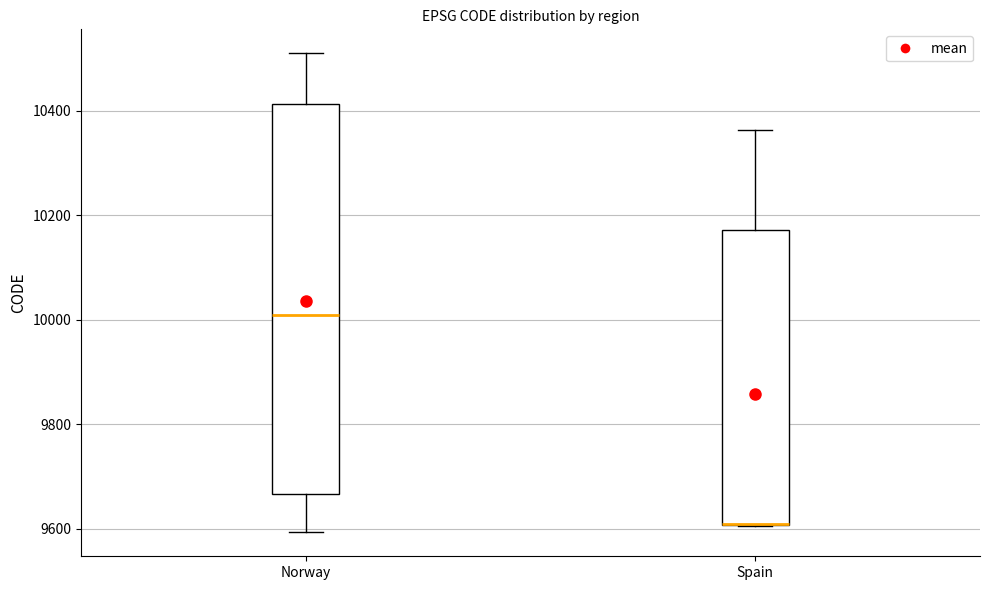

Reading left to right, transcribe this box plot: for each box, give where its median line is, the range the box spans, and where its two whiskers end, as read against the y-axis. The values are not printed on the chart, so give them approximately, as read against the axis.

Norway: median 10000, box 9660 to 10420, whiskers 9600 to 10520
Spain: median 9600 (drawn on the box's lower edge), box 9600 to 10180, whiskers 9600 to 10360